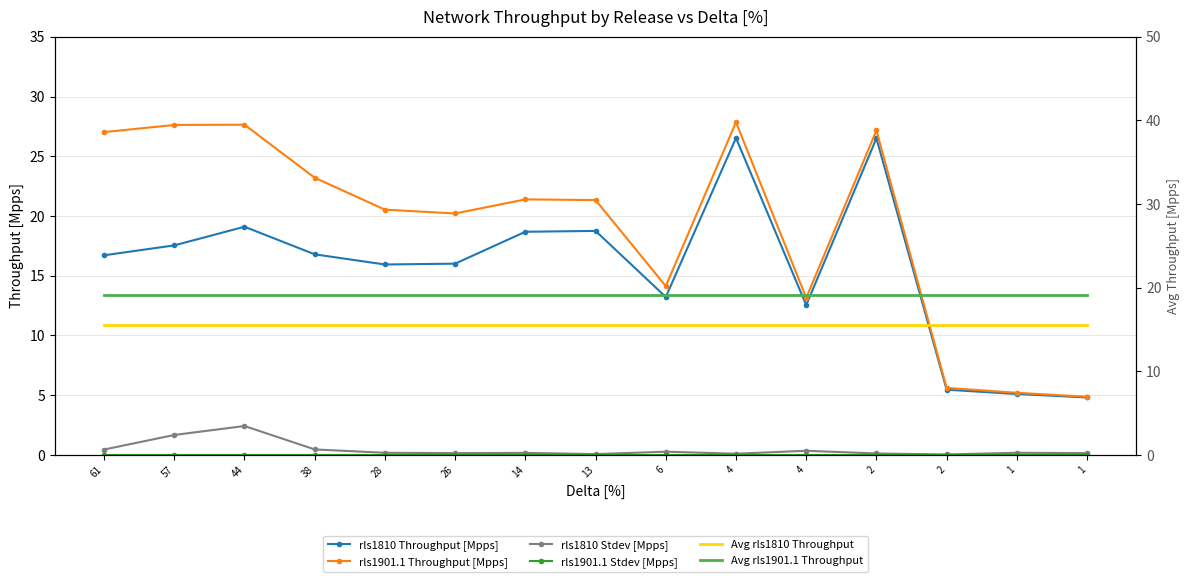

At which category is the sum across all series the highest?

4